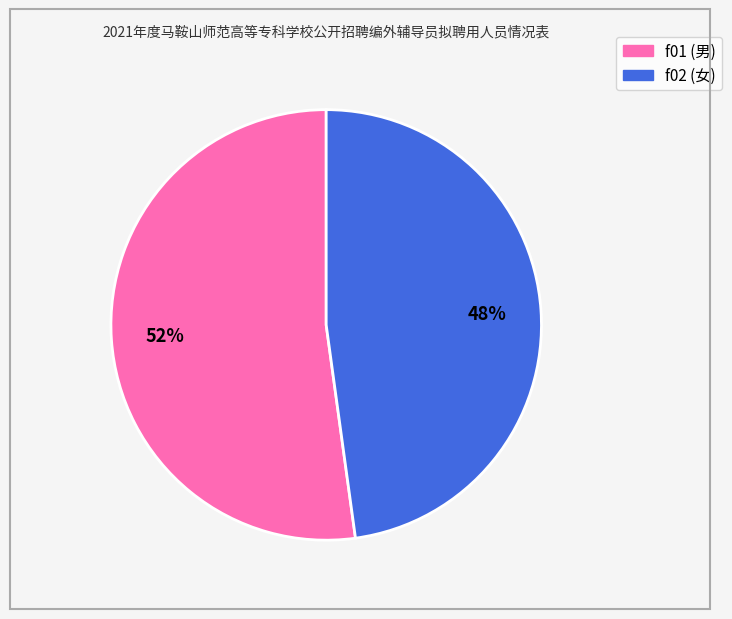

What percentage is the f01 slice, to the nearest percent?

52%